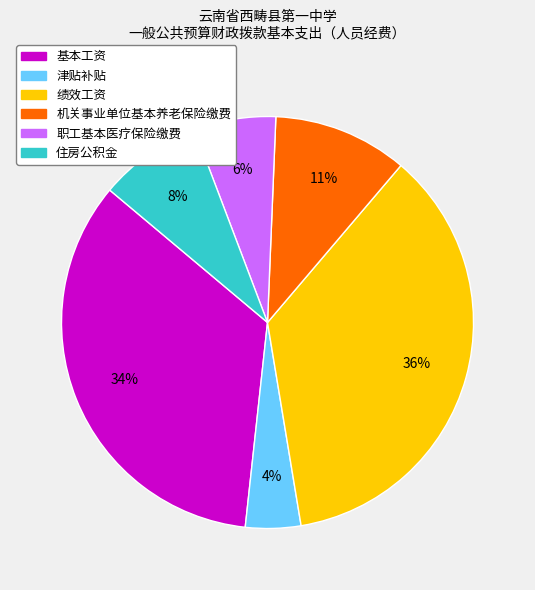

To the nearest percent, what is the difference between the largest and smallest slice percentages?

32%